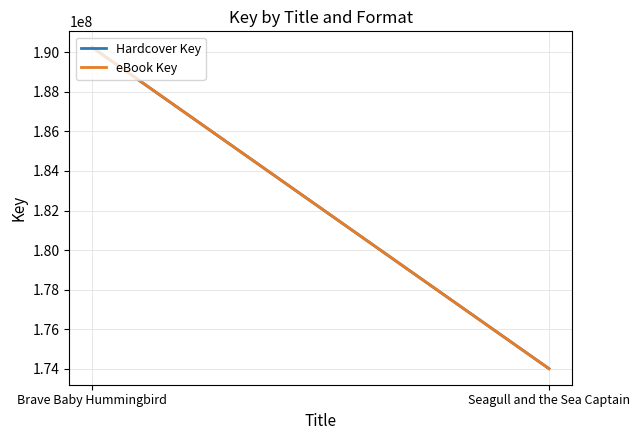

What is the difference between the Hardcover Key values at Brave Baby Hummingbird and Seagull and the Sea Captain?

16234534